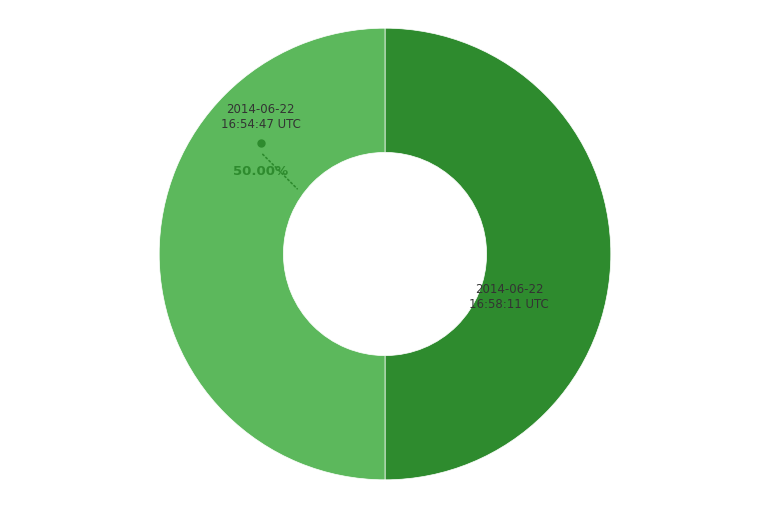

Is the sum of 2014-06-22 16:54:47 UTC and 2014-06-22 16:58:11 UTC greater than half?

Yes